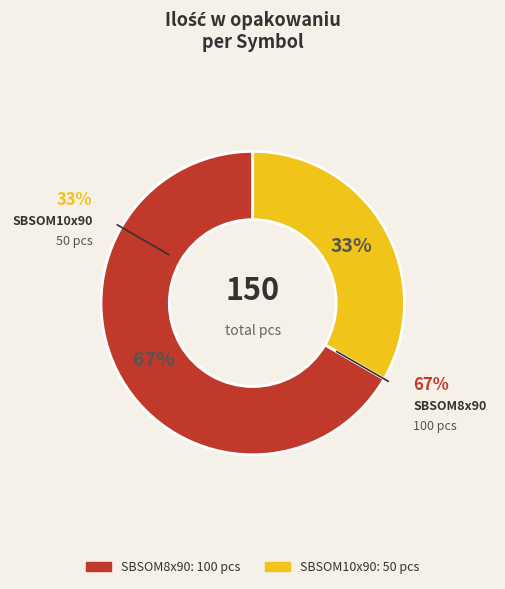

To the nearest percent, what is the combined percentage of SBSOM8x90 and SBSOM10x90?

100%